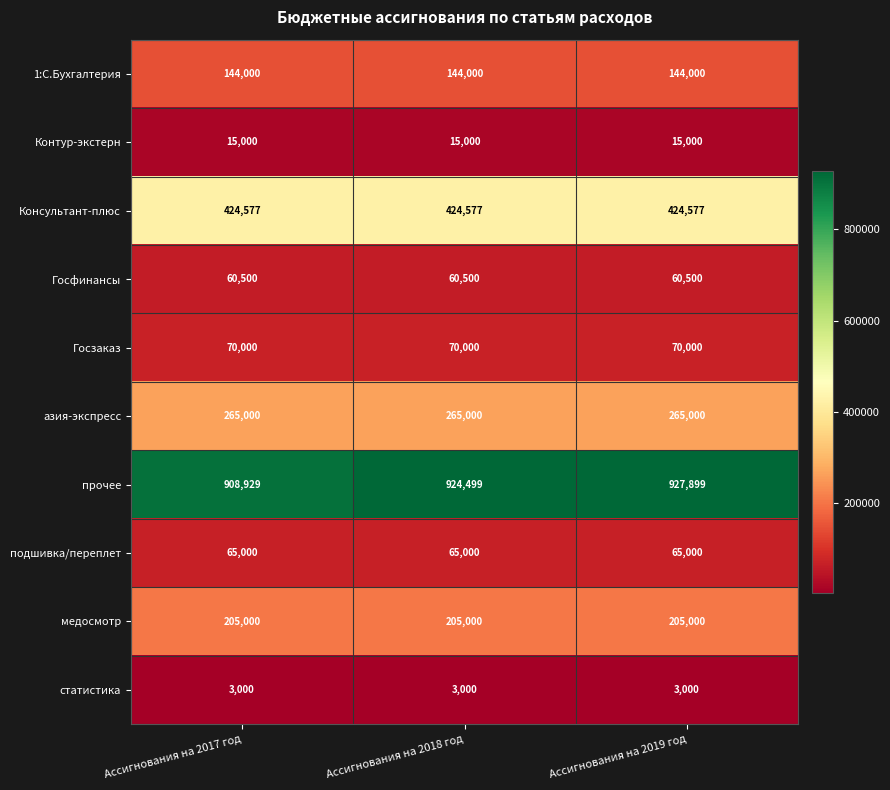

Which series has the largest total across all categories?

прочее